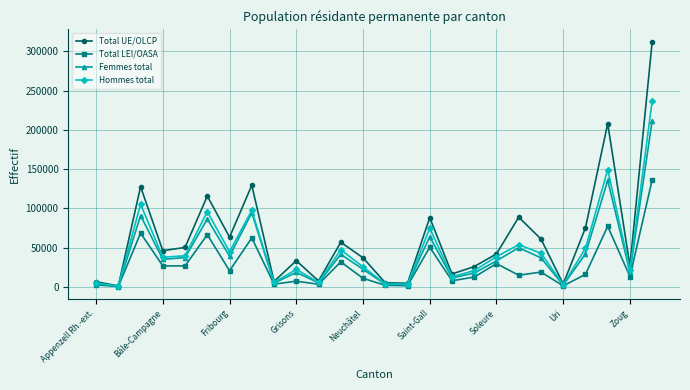

What is the maximum value shown in the chart?

312557